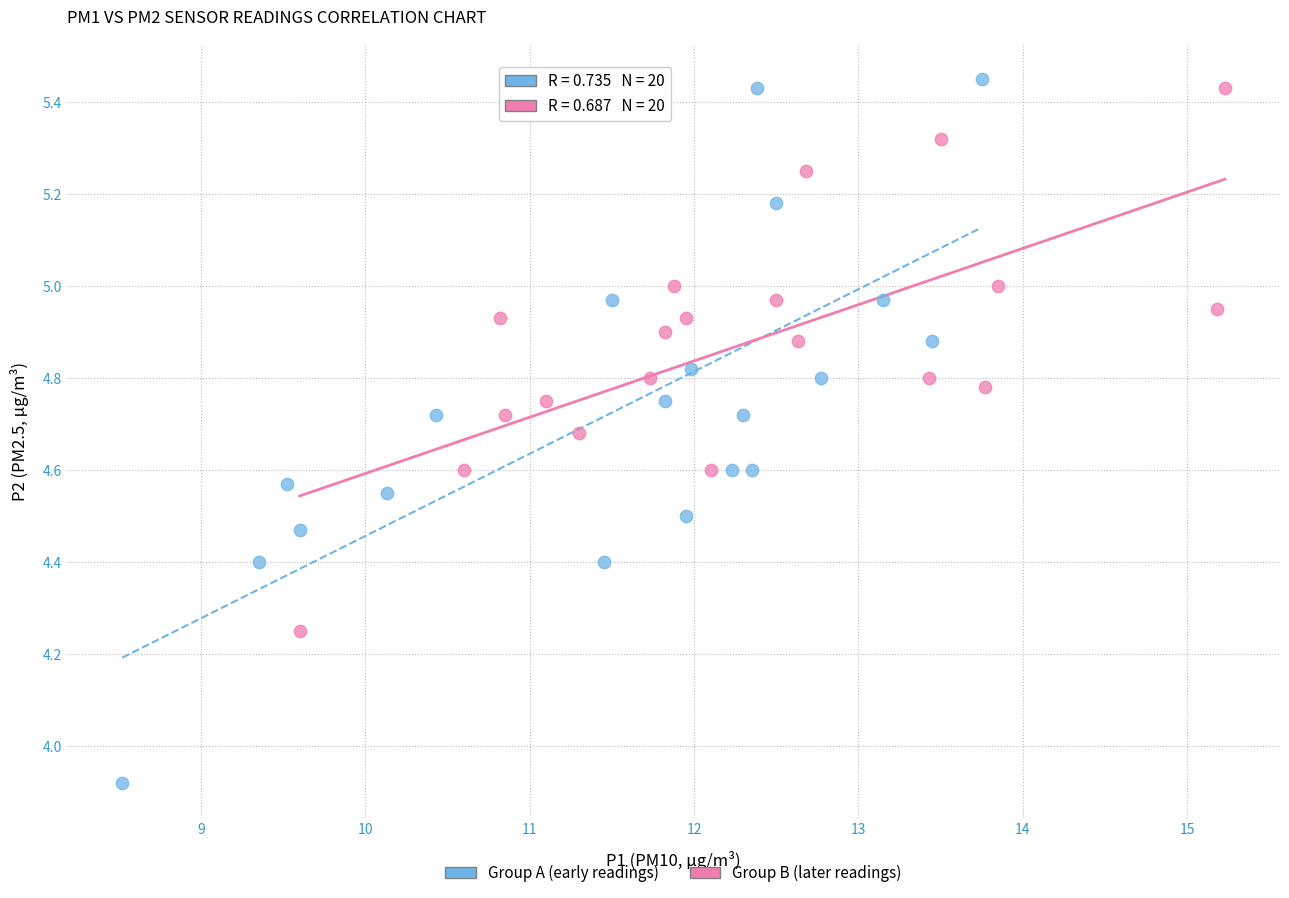

Which series contains the lowest Y value?

Group A (early readings)